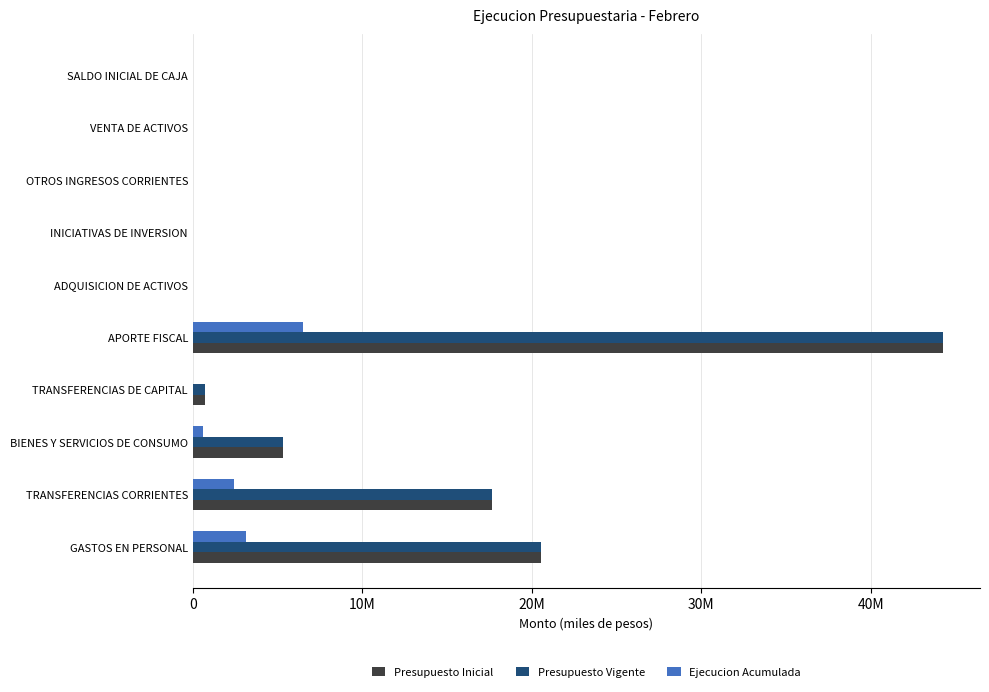

What are all the series names shown in the legend?

Presupuesto Inicial, Presupuesto Vigente, Ejecucion Acumulada